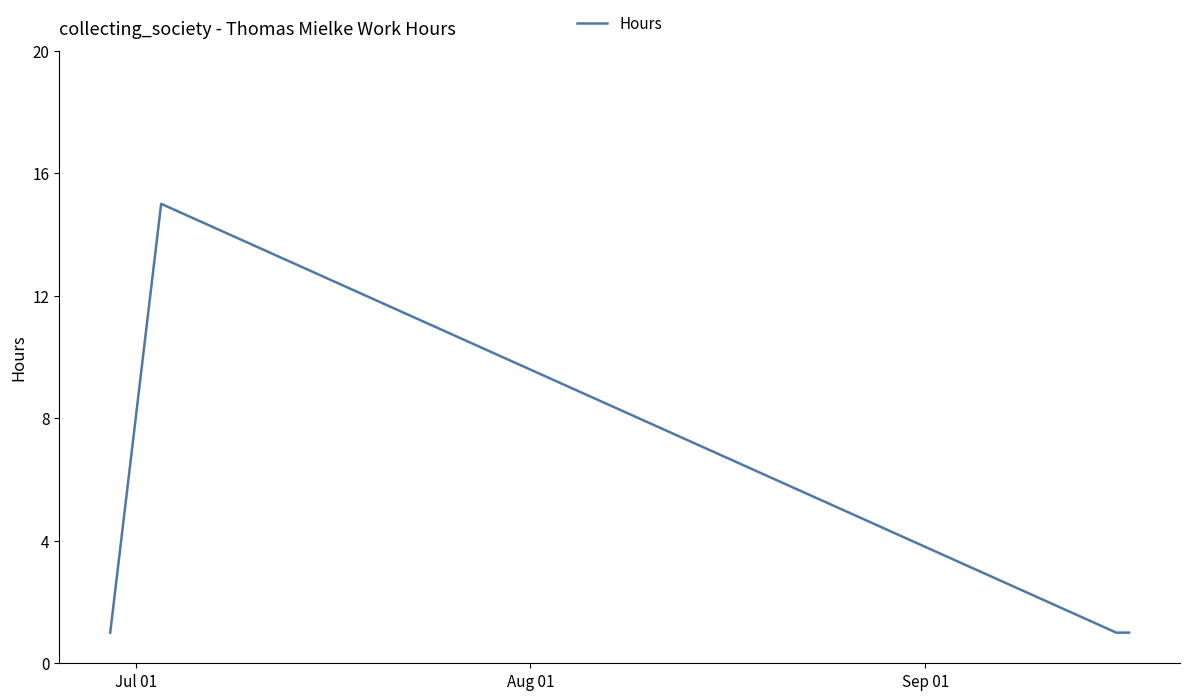

How many series are shown in this chart?

1